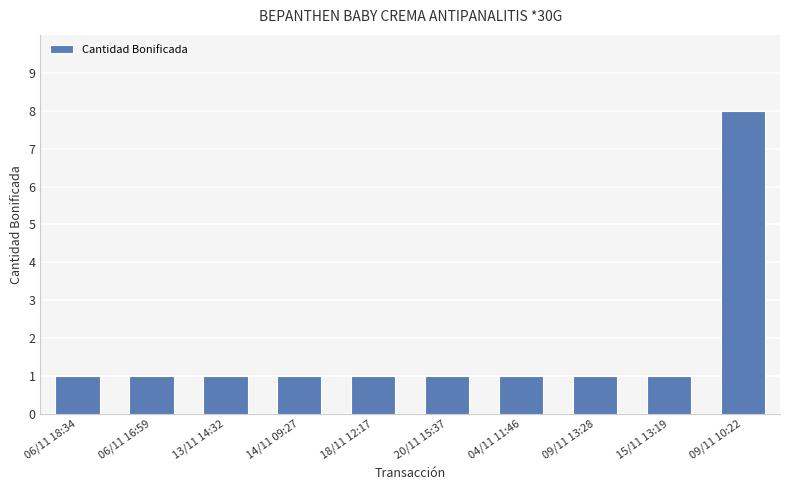

What is the greatest value displayed?

8